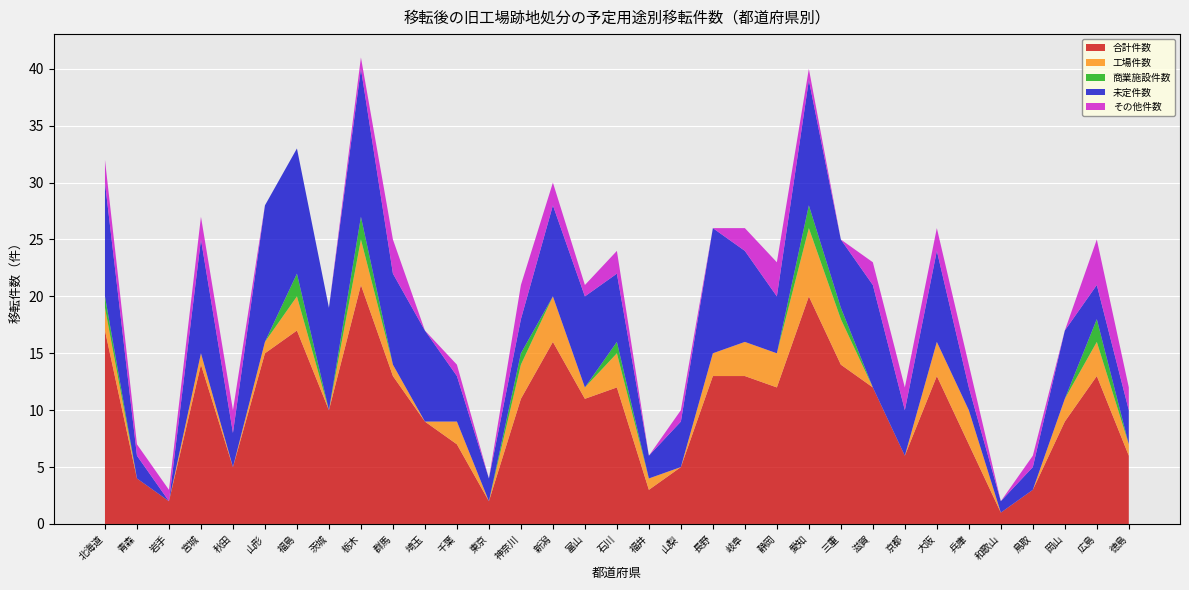

Reading left to right, extract all data points from this chart.

合計件数: 17	4	2	14	5	15	17	10	21	13	9	7	2	11	16	11	12	3	5	13	13	12	20	14	12	6	13	7	1	3	9	13	6
工場件数: 2	0	0	1	0	1	3	0	4	1	0	2	0	3	4	1	3	1	0	2	3	3	6	4	0	0	3	3	0	0	2	3	1
商業施設件数: 1	0	0	0	0	0	2	0	2	0	0	0	0	1	0	0	1	0	0	0	0	0	2	1	0	0	0	0	0	0	0	2	0
未定件数: 10	2	0	10	3	12	11	9	13	8	8	4	2	3	8	8	6	2	4	11	8	5	11	6	9	4	8	2	1	2	6	3	3
その他件数: 2	1	1	2	2	0	0	0	1	3	0	1	0	3	2	1	2	0	1	0	2	3	1	0	2	2	2	2	0	1	0	4	2